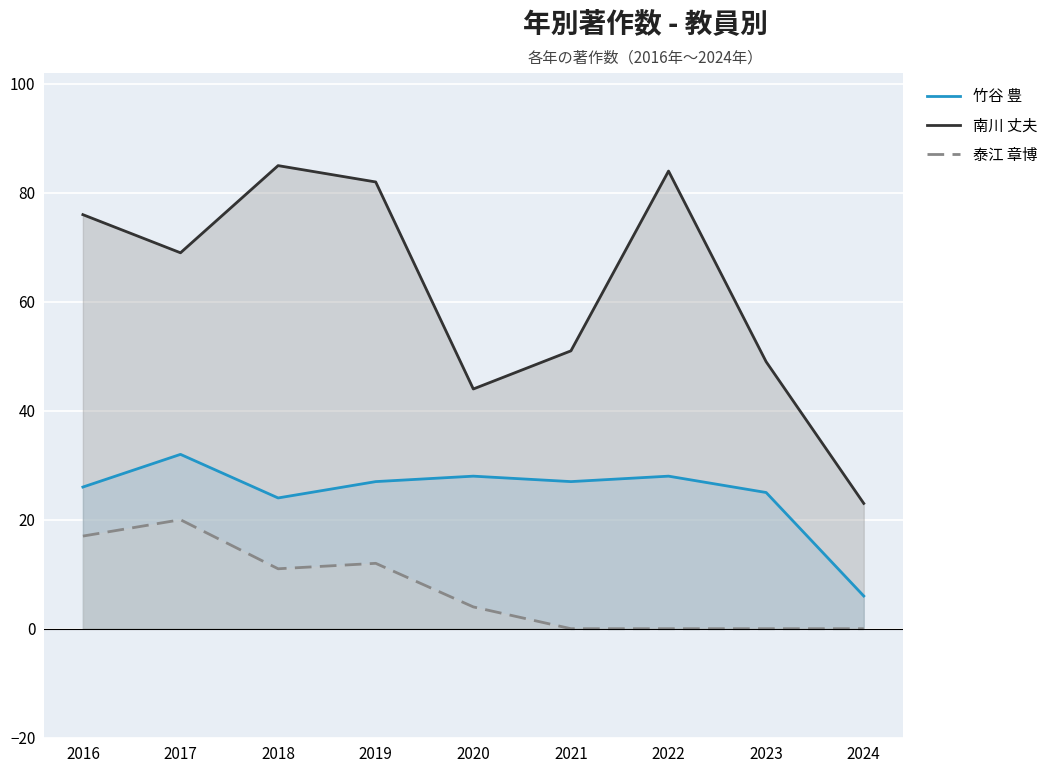

Is it true that 泰江 章博 equals 3 at 2019?

False